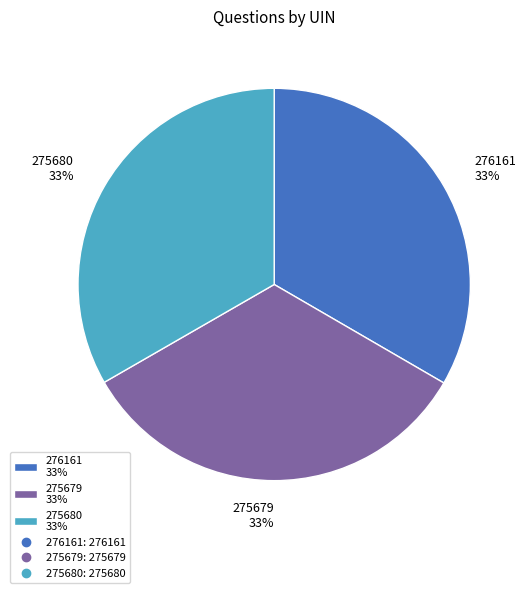

To the nearest percent, what is the average slice percentage?

33%